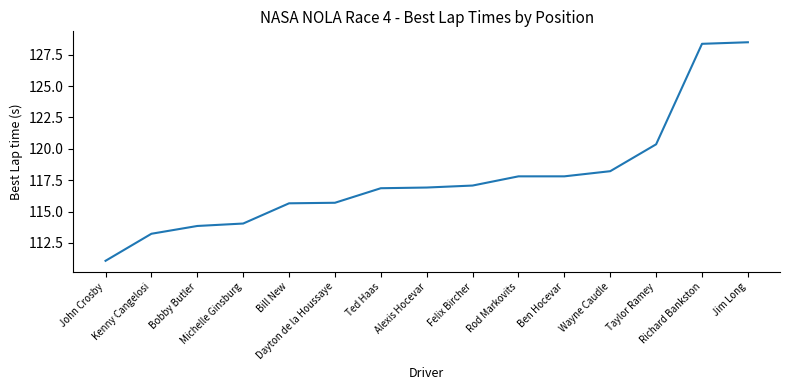

Which label corresponds to the smallest value in the chart?

John Crosby